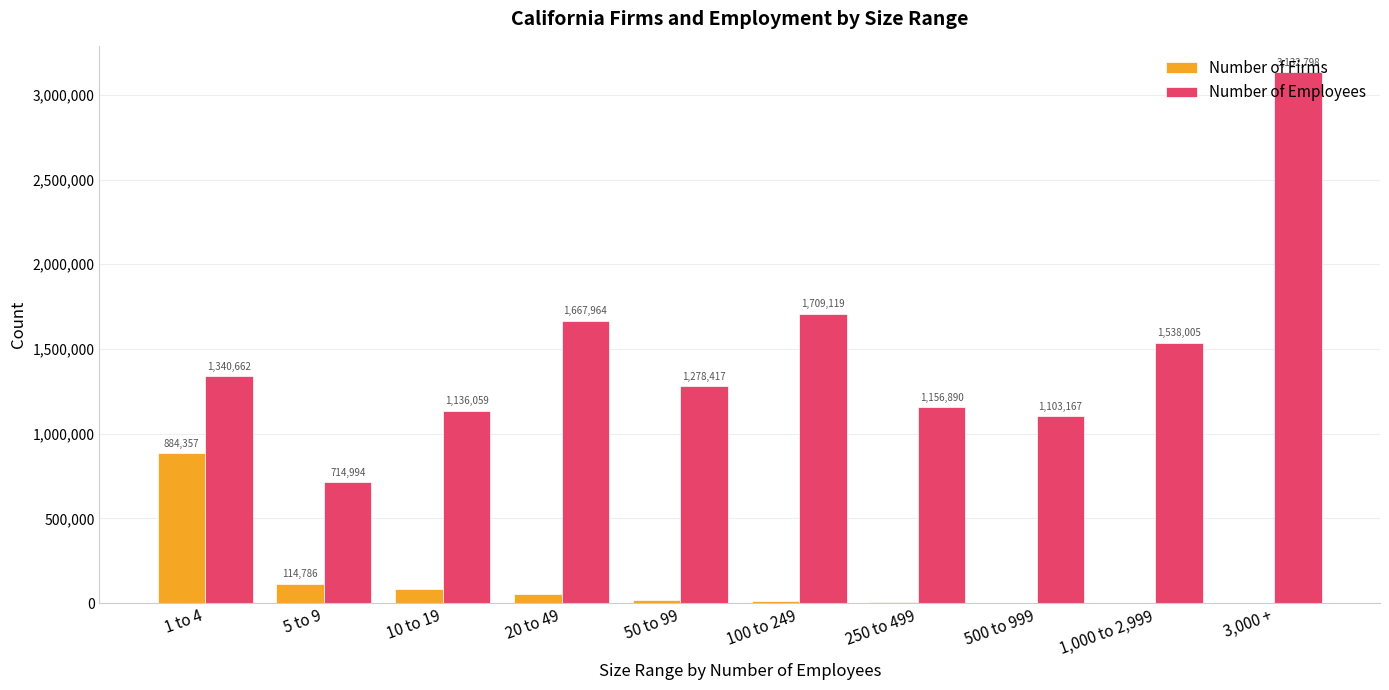

What value does the Number of Employees series have at 1 to 4?

1340662